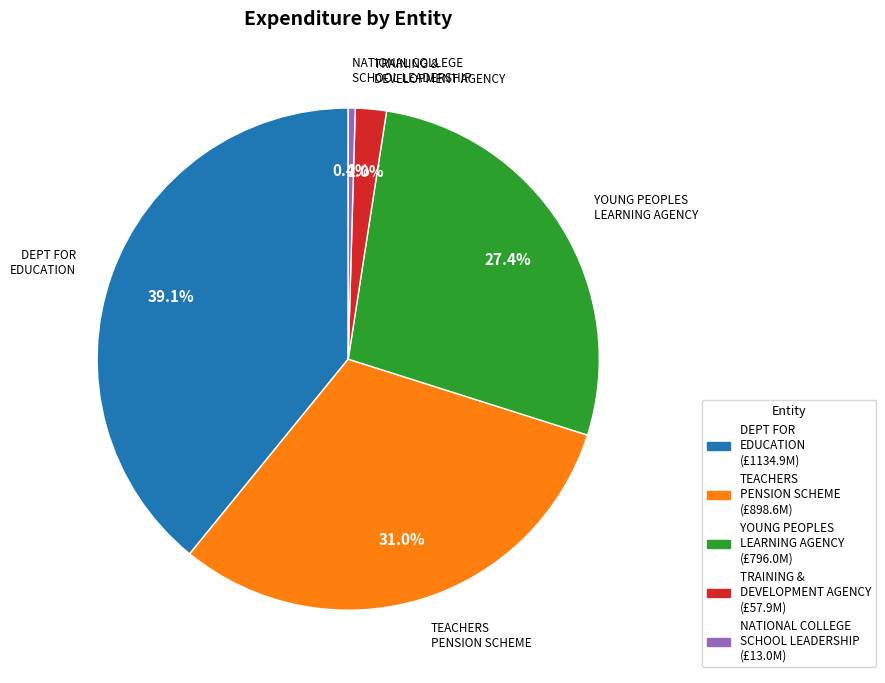

Does any single category account for the majority?

No